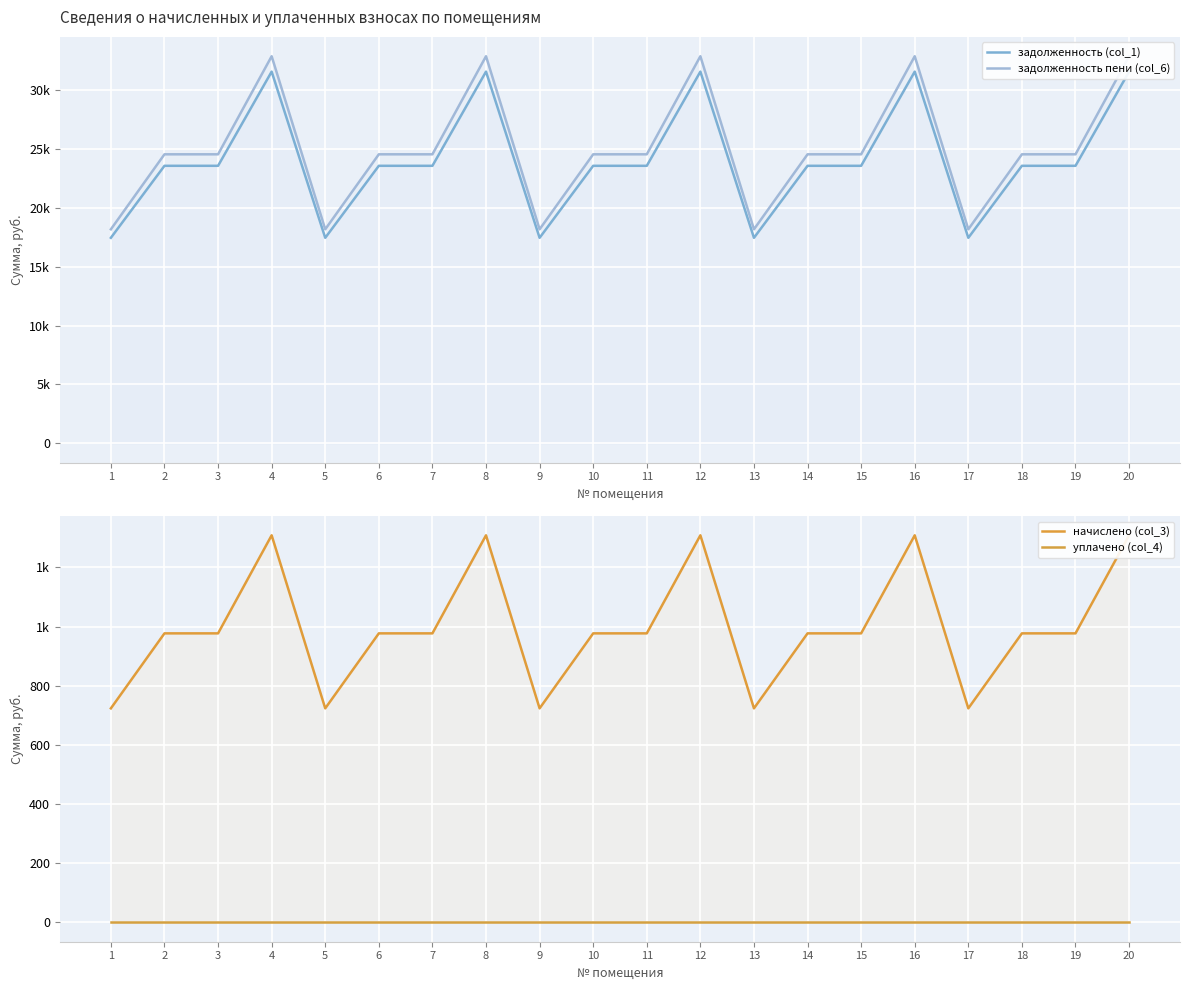

What is the total value across all series at 14?

49136.2